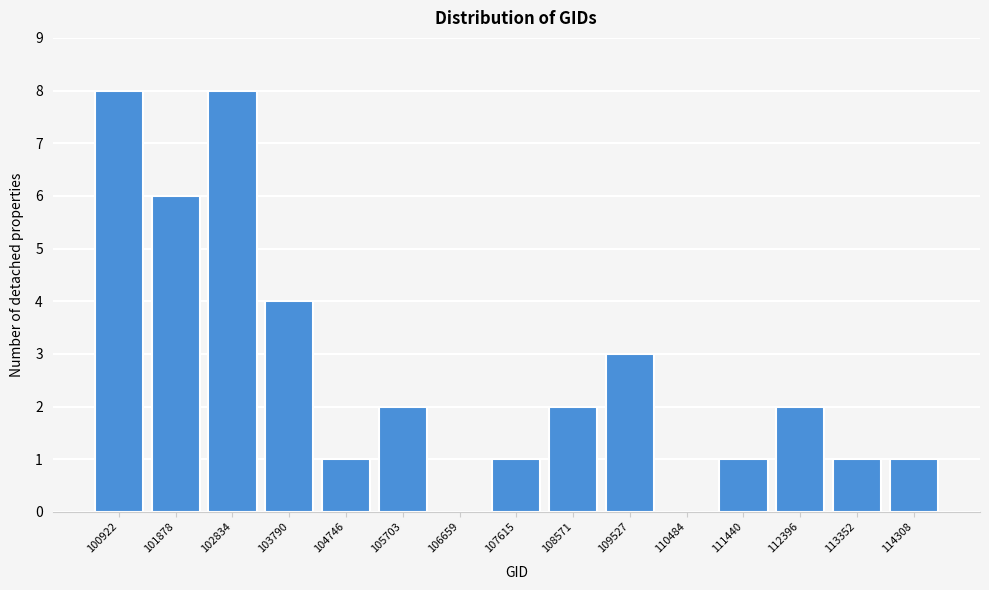

Reading left to right, extract all data points from this chart.

100922=8	101878=6	102834=8	103790=4	104746=1	105703=2	106659=0	107615=1	108571=2	109527=3	110484=0	111440=1	112396=2	113352=1	114308=1